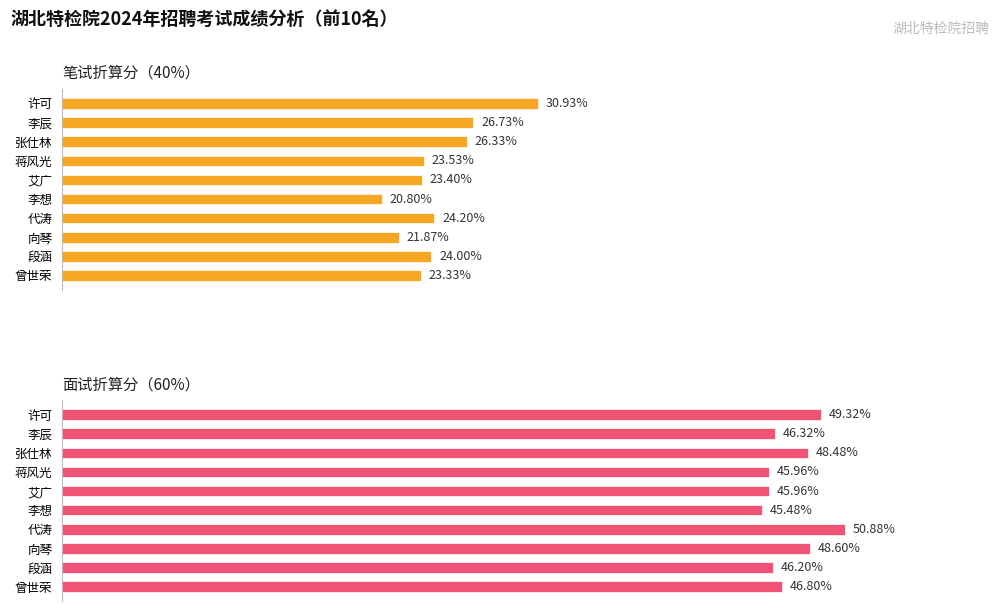

True or false: 笔试折算分（40%） has a value of 19.2 at 许可.

False